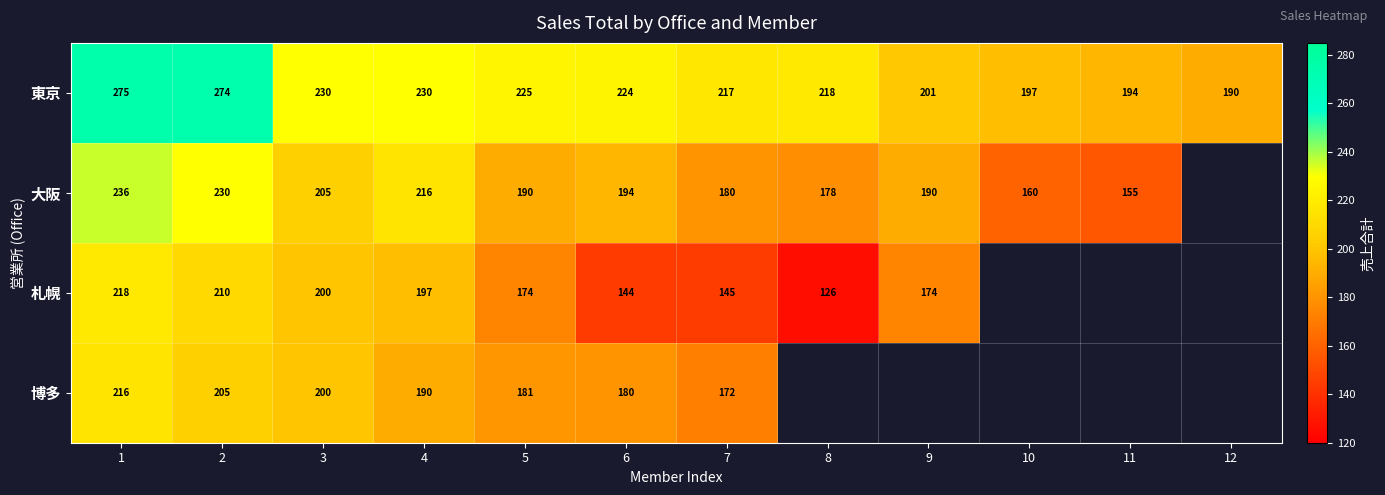

Which has a higher value, 1 or 10?

1